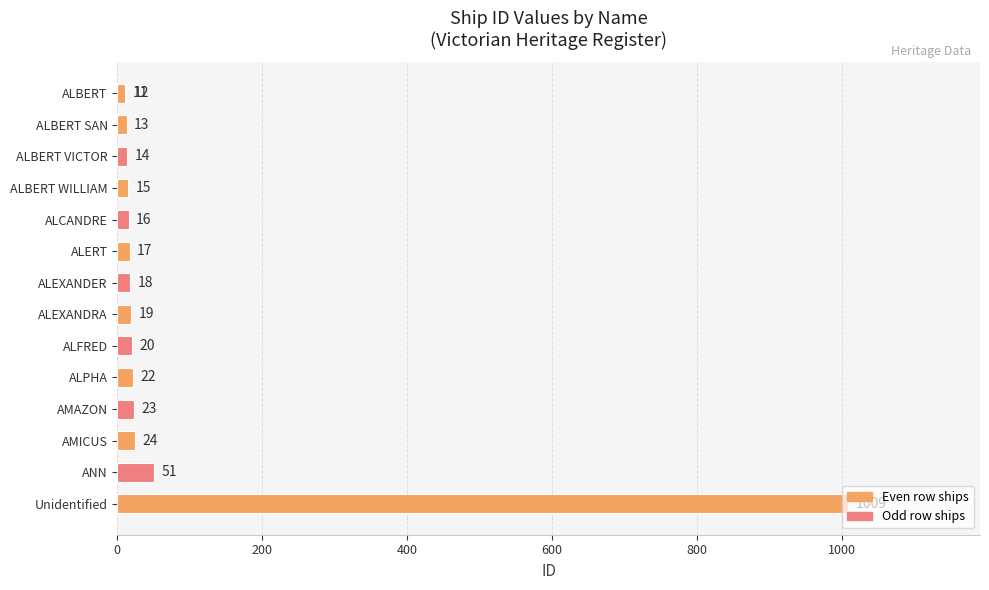

The value at ALFRED is 20. True or false?

True